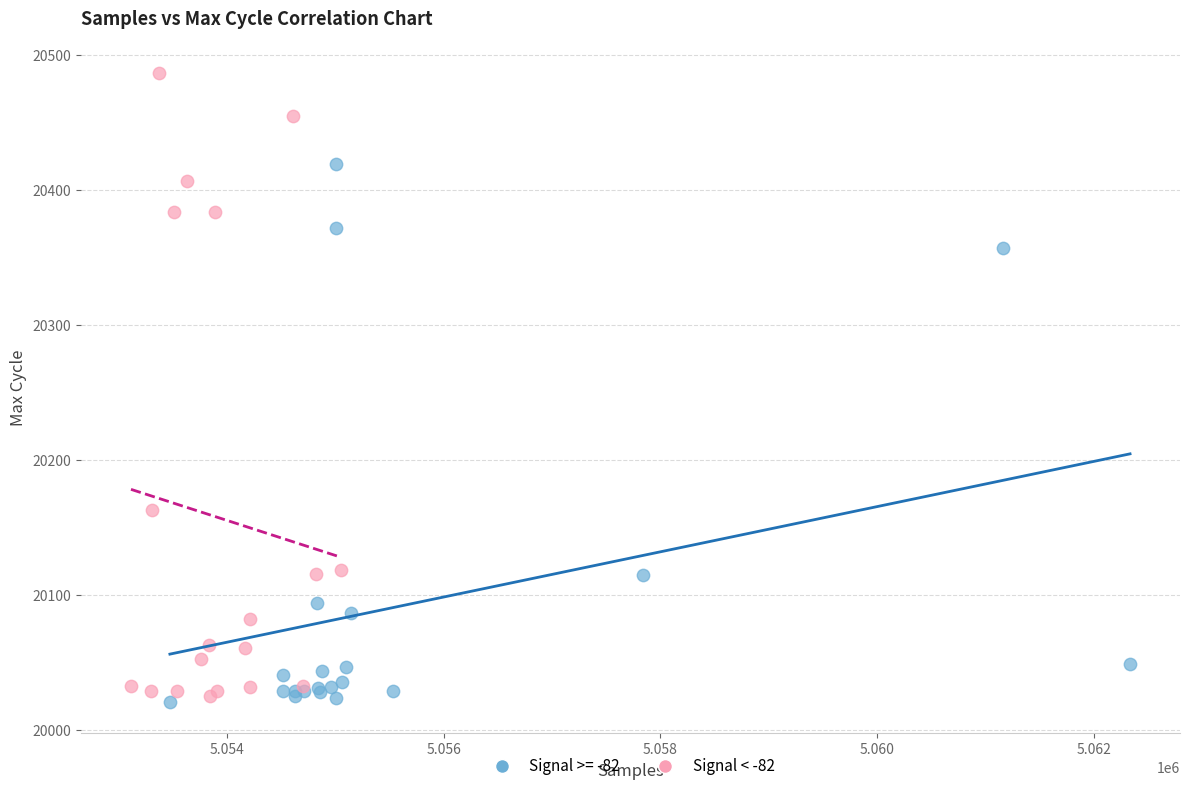

Which series reaches the maximum Y coordinate?

Signal < -82